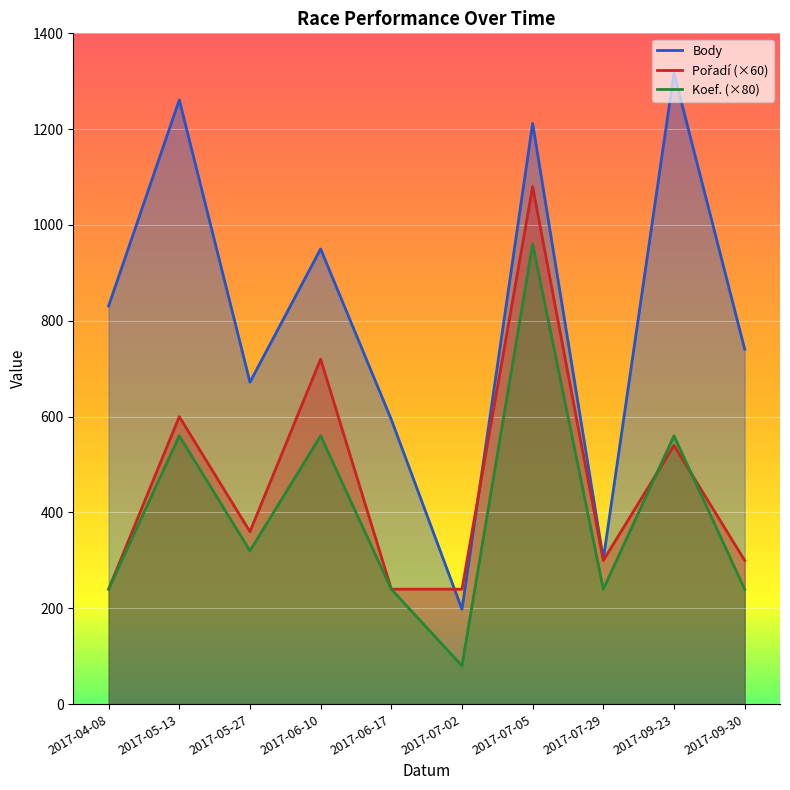

What is the sum of the Pořadí values at 2017-06-10 and 2017-05-13?

1320